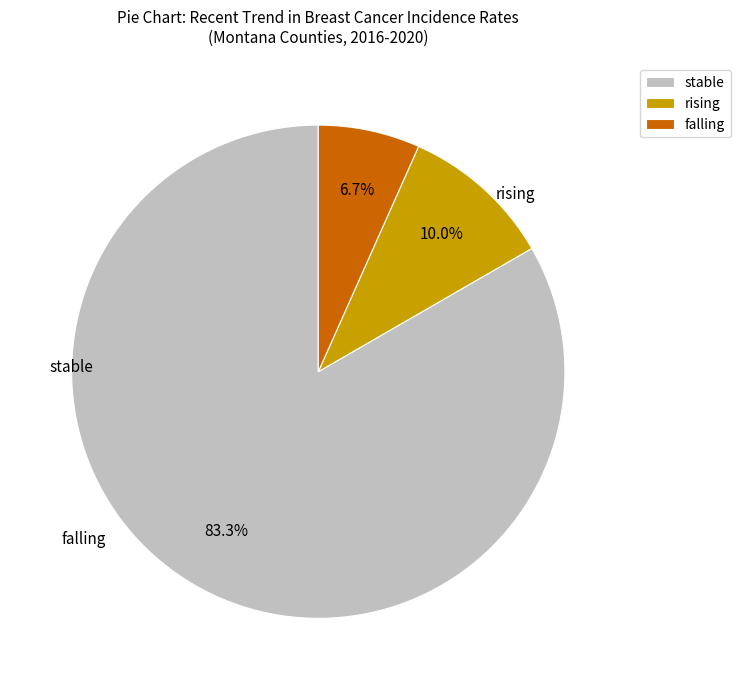

The stable slice represents 78% of the pie. True or false?

False